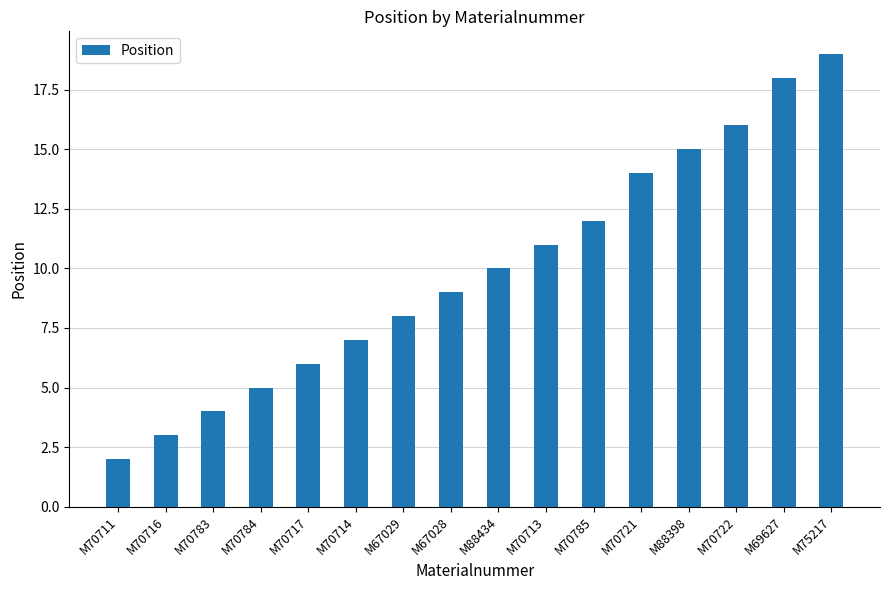

What position from the right is M75217?

1